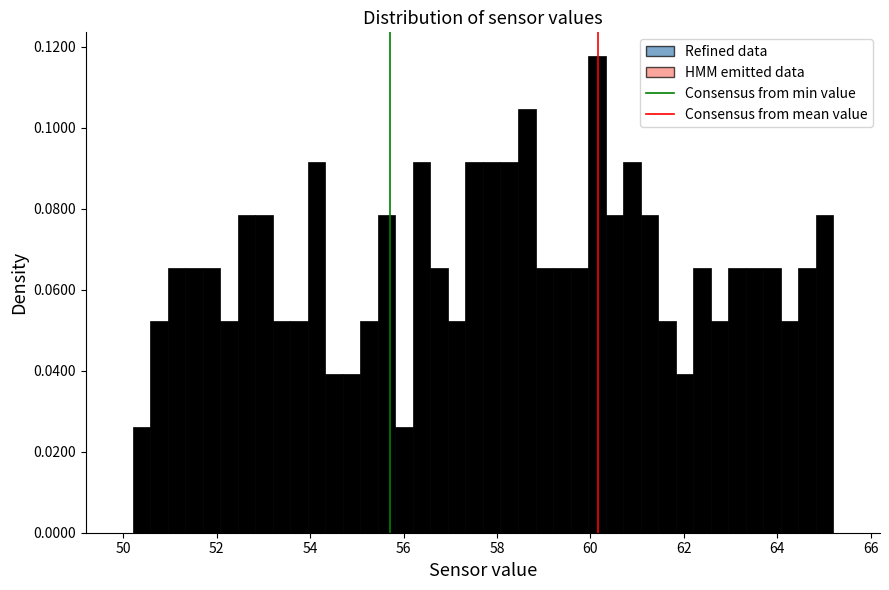

Around what value on the x-axis is the tallest bar? Give the approximate position of its centre, as read against the axis.

60.2